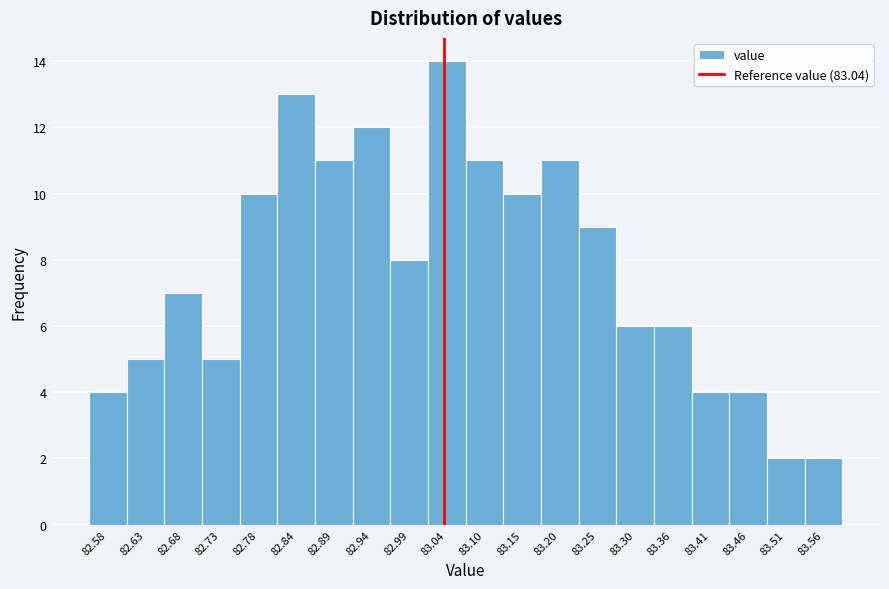

Over which range of the x-axis is the bar tallest?

83.018 to 83.070